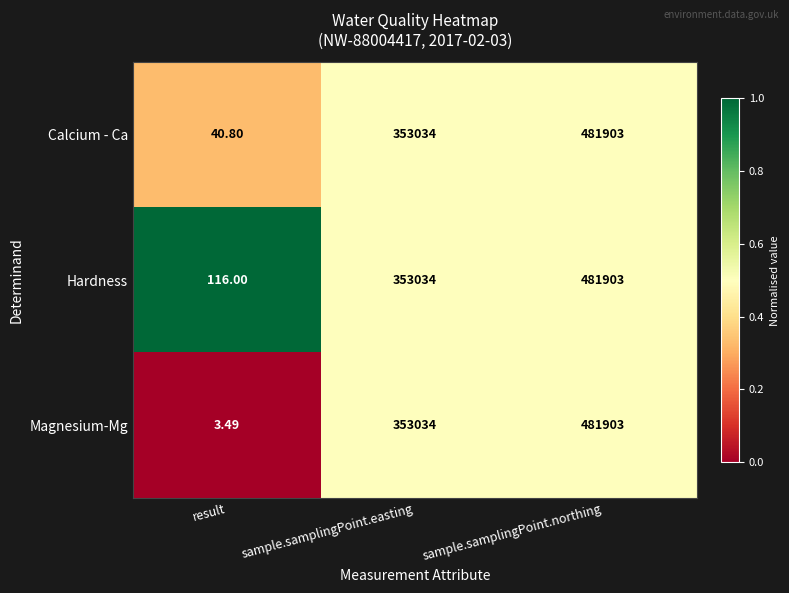

How many categories are shown in the chart?

3